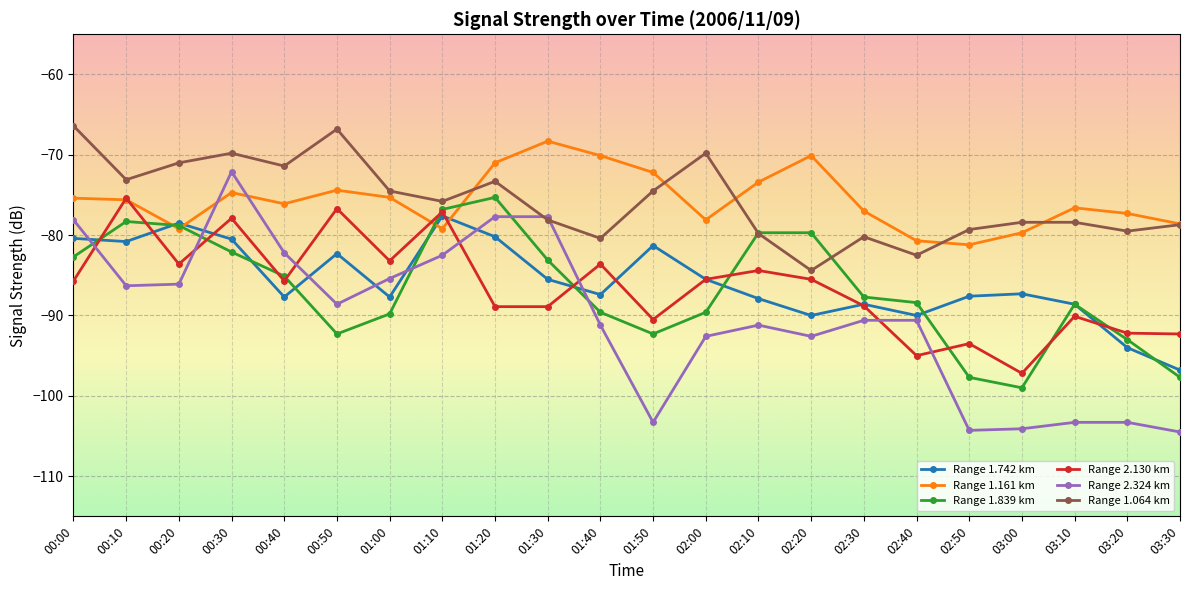

Count the number of data series in this chart.

6